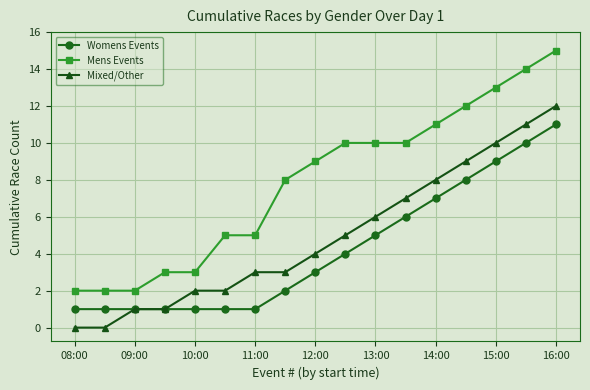

Which series has the largest range (max minus min)?

Mens Events